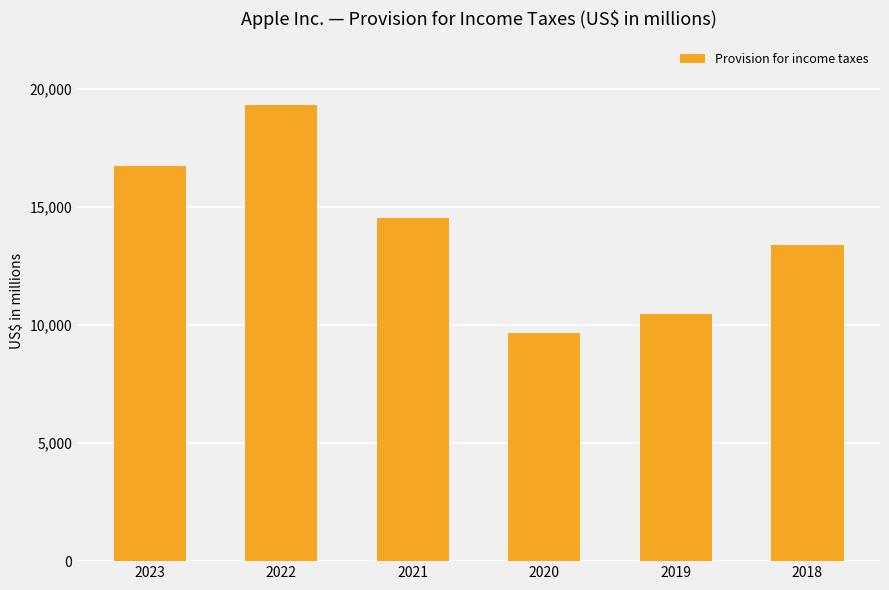

At which category does the chart reach its minimum across all series?

2020